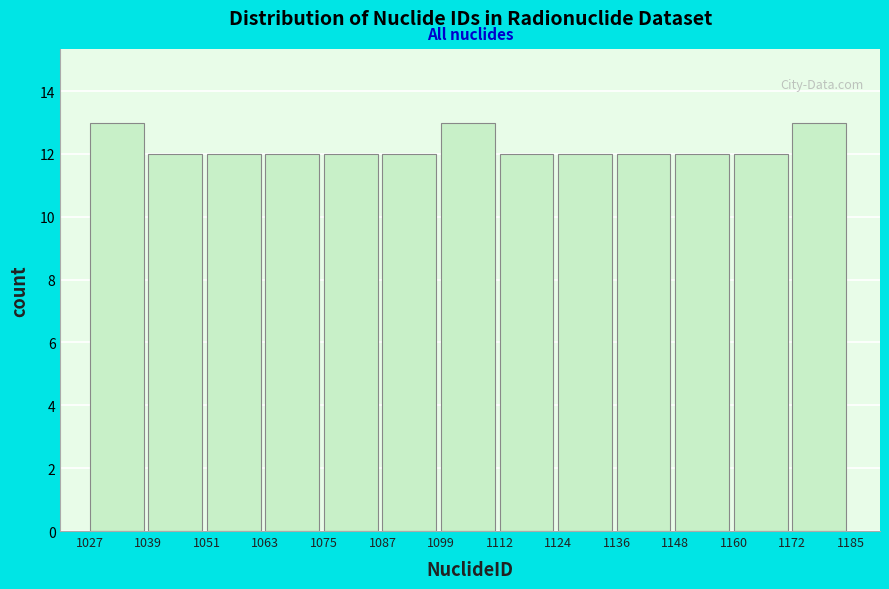

How tall is the bar that spans 1063 to 1075 on the x-axis? The values are not printed on the chart, so give them approximately, as read against the axis.

12